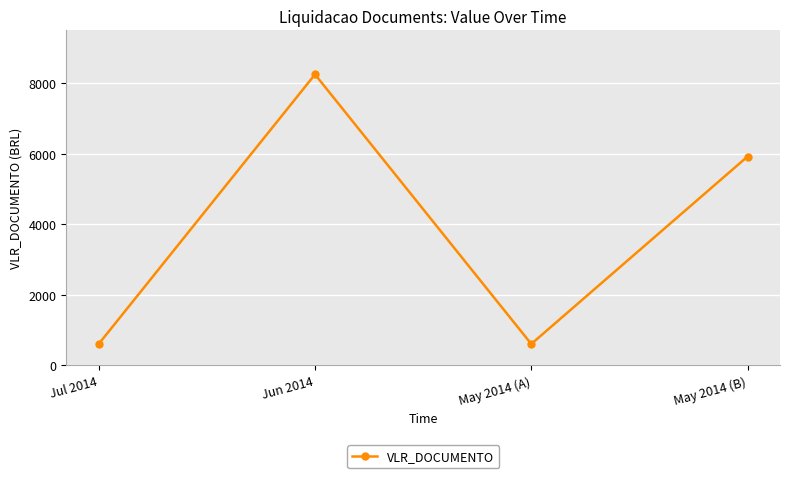

How many points are higher than both their immediate neighbors (excluding endpoints)?

1